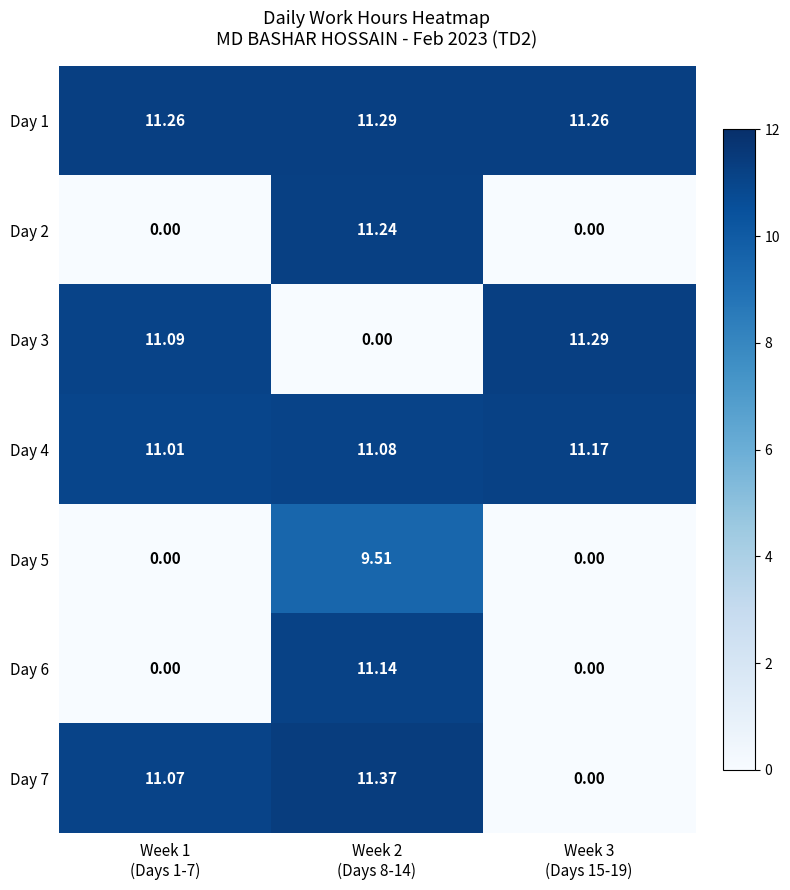

Rank the series at Week 2
(Days 8-14) from lowest to highest value.

Day 3, Day 5, Day 4, Day 6, Day 2, Day 1, Day 7